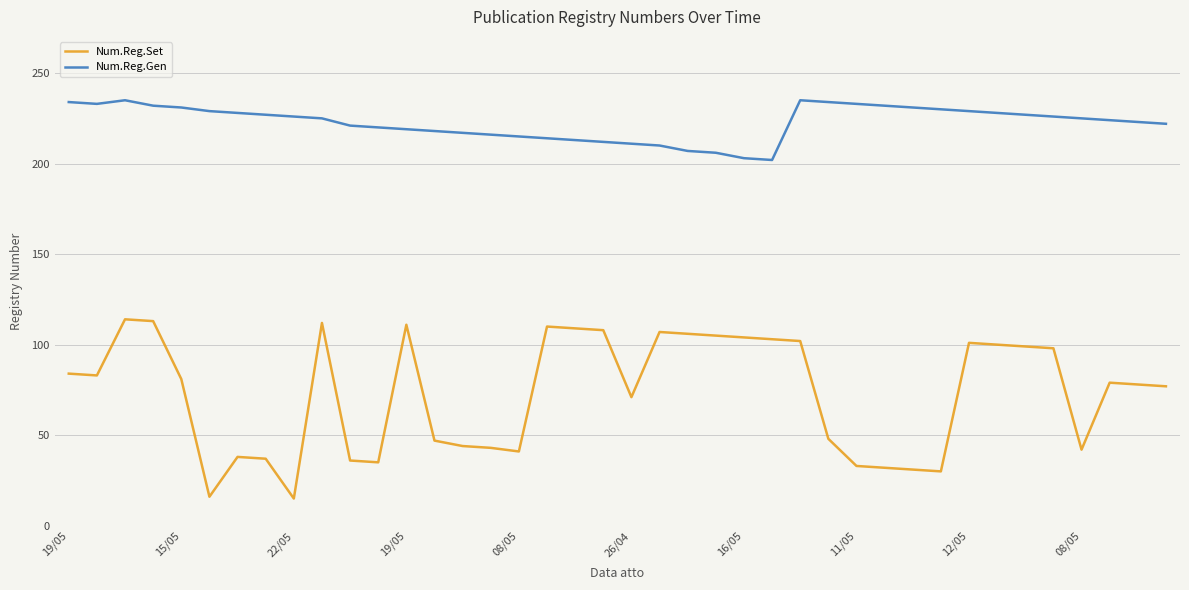

What is the difference between the second highest and second lowest values in the Num.Reg.Set series?

97